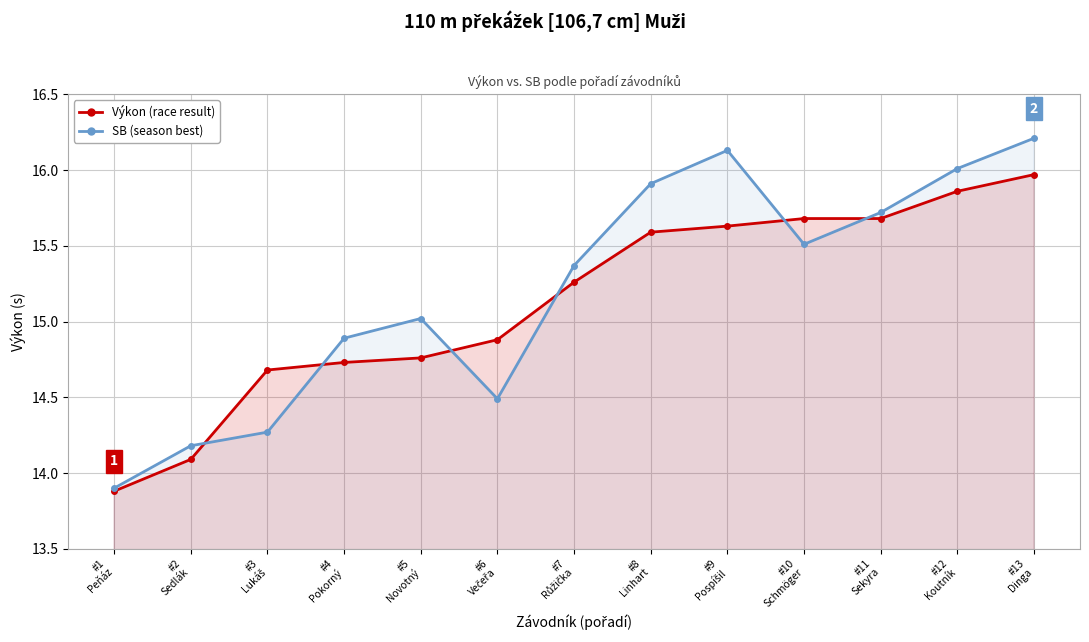

The value of Výkon (race result) at #6
Večeřa is 14.9. True or false?

True